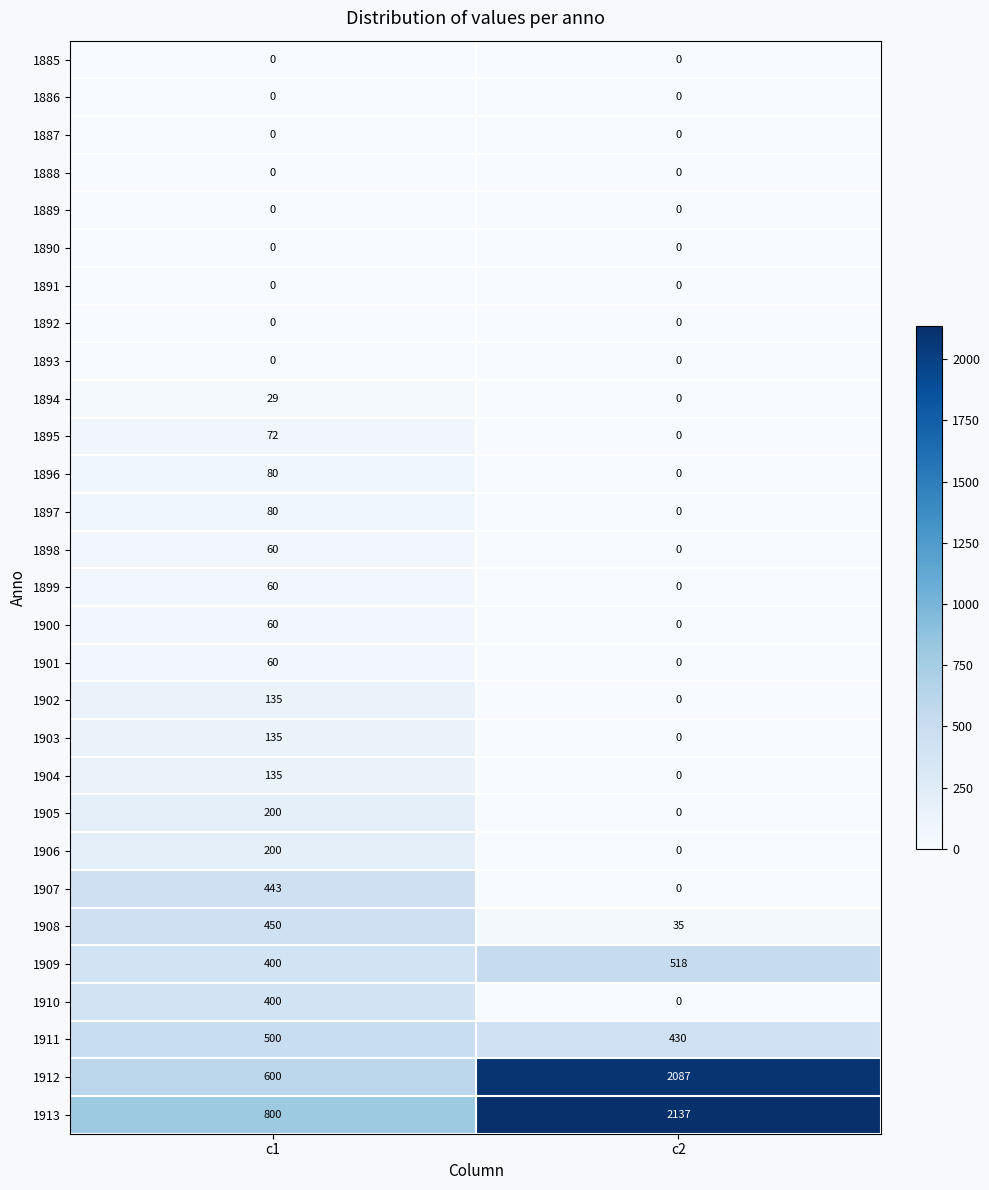

What is the total value across all series at c1?

4899